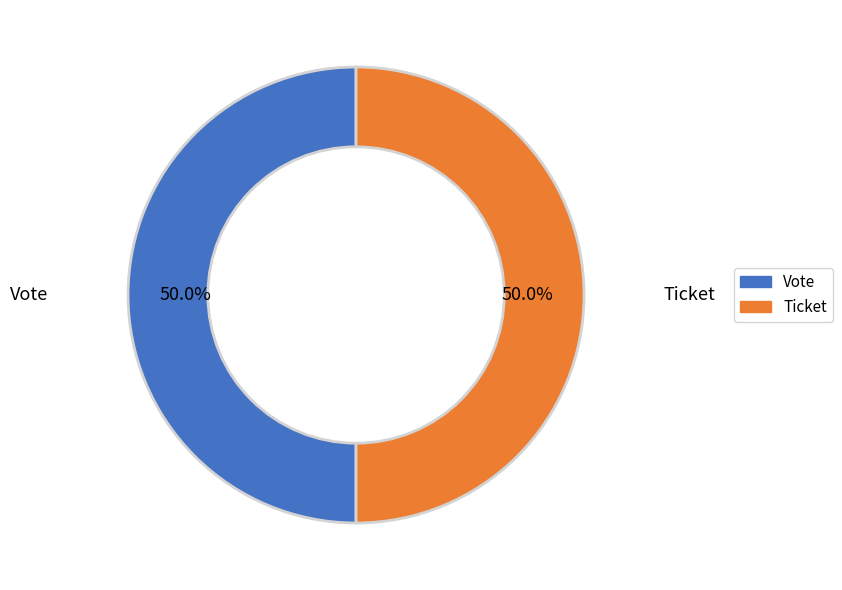

What percentage do Ticket and Vote together represent?

100.0%